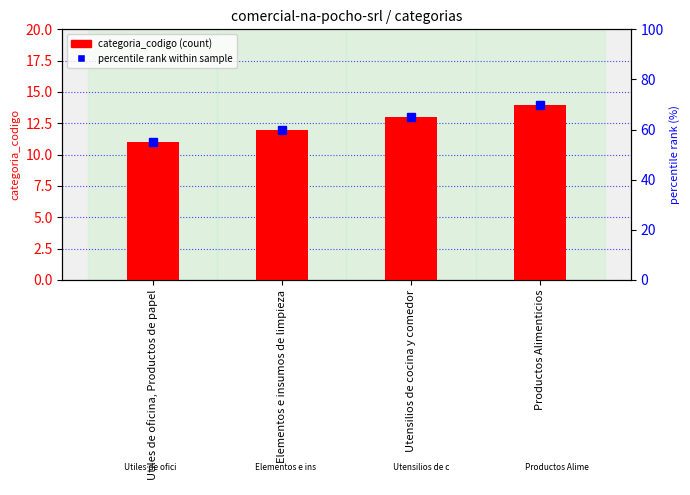

What is the sum of all values?

50